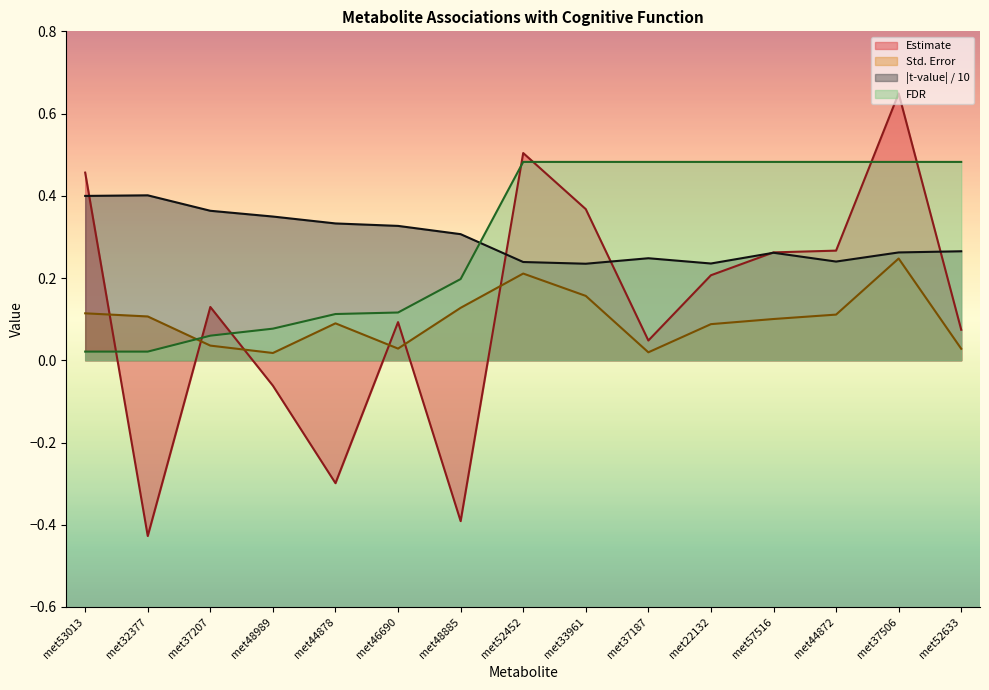

What value does the FDR series have at met46690?

0.1